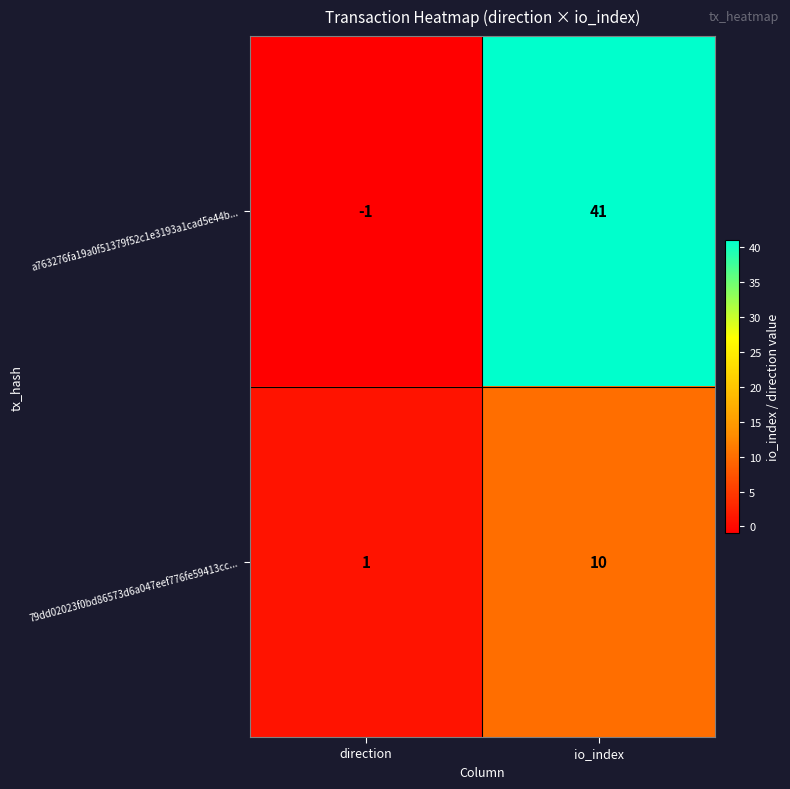

Count the number of data series in this chart.

2